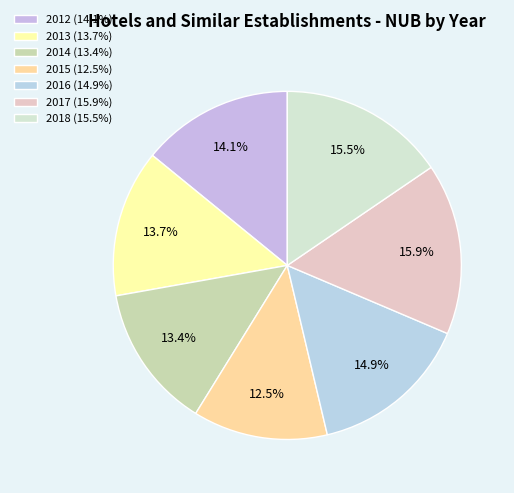

How many segments does this pie chart have?

7